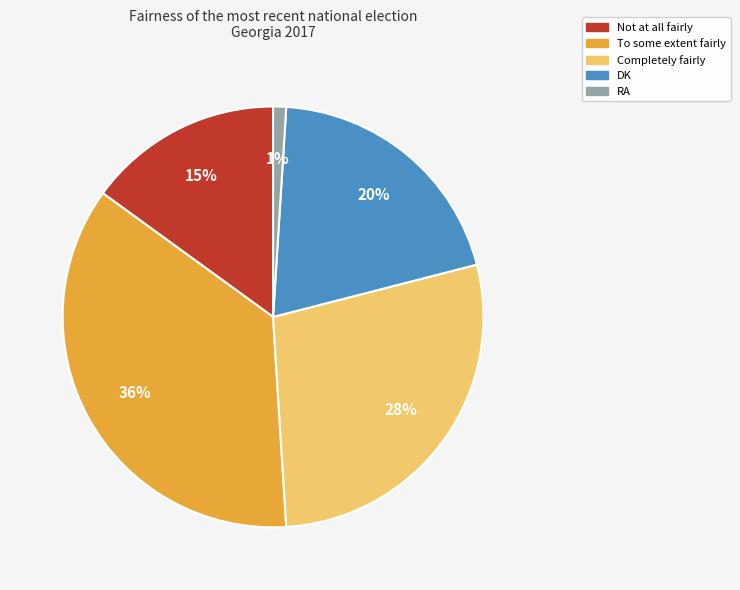

How many segments does this pie chart have?

5